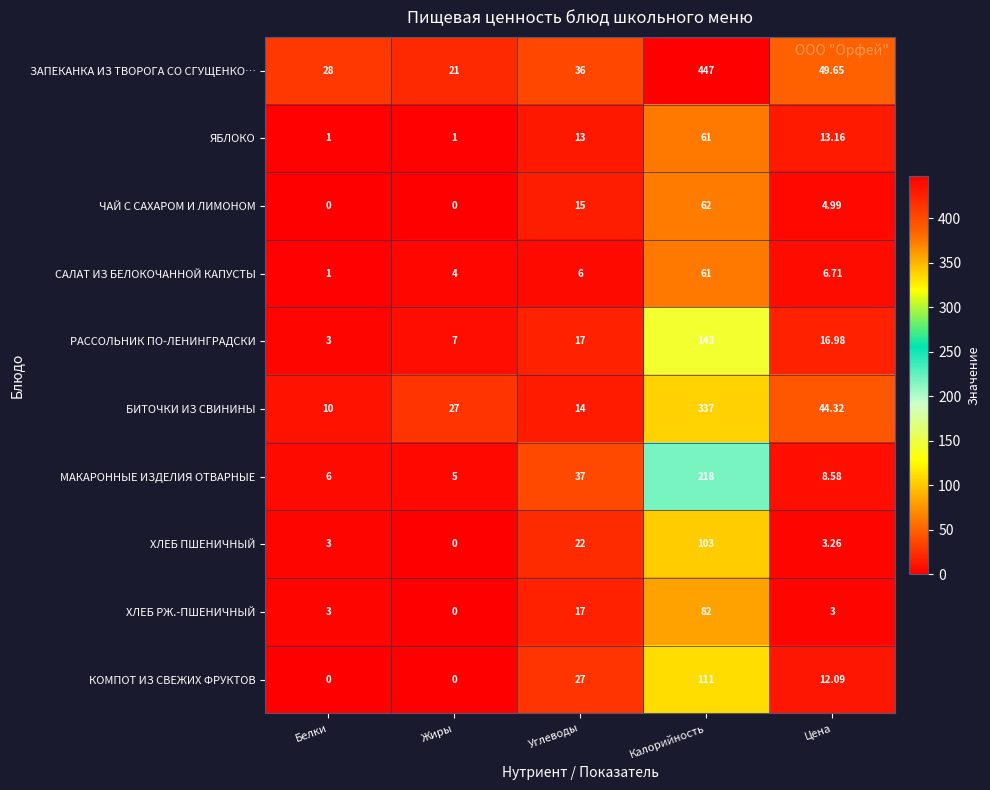

At which category is the sum across all series the highest?

Калорийность